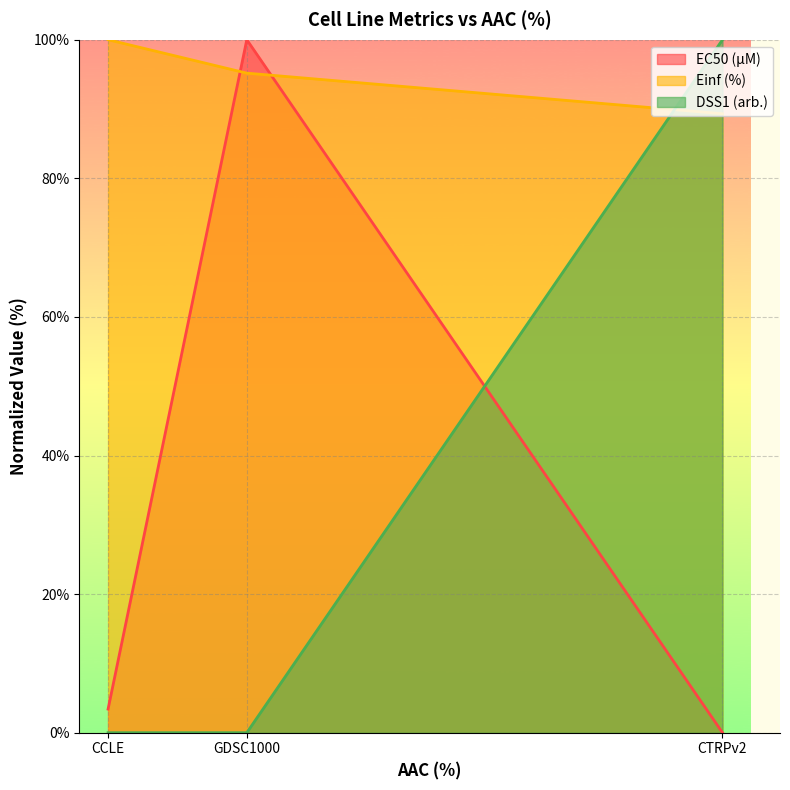

What is the label of the 3rd point from the left?

CTRPv2